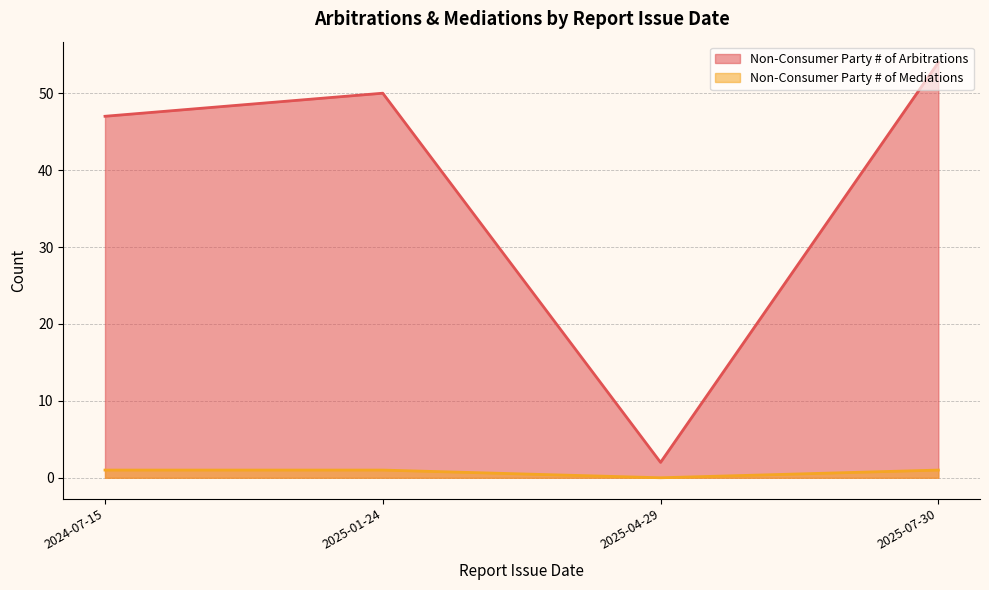

Which series has the largest total across all categories?

Non-Consumer Party # of Arbitrations